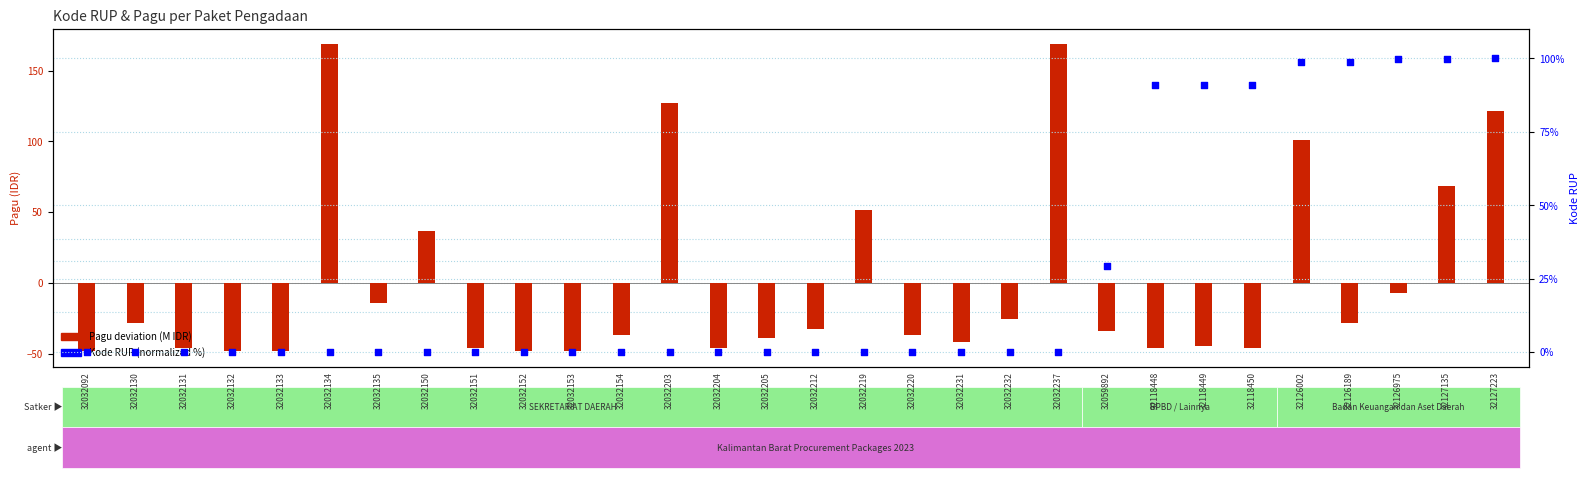

At which category is the sum across all series the highest?

32127223